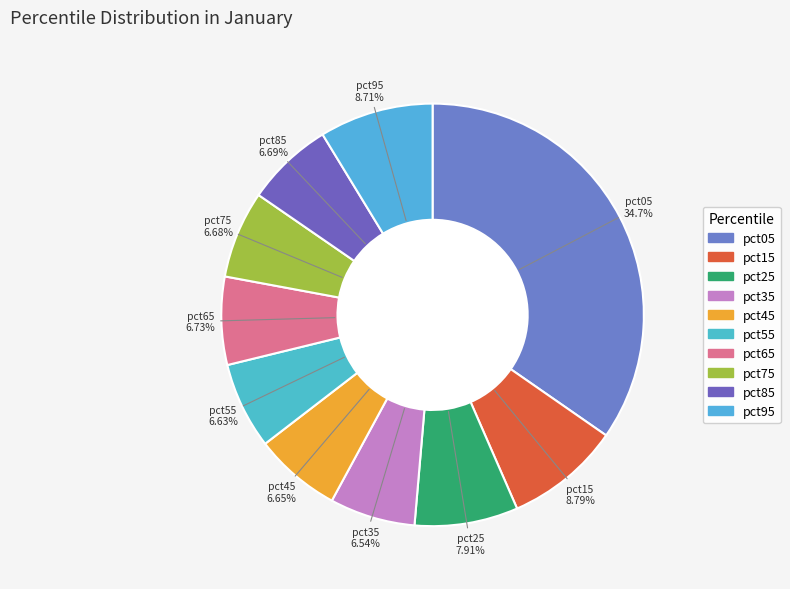

What is the largest slice in the pie chart?

pct05